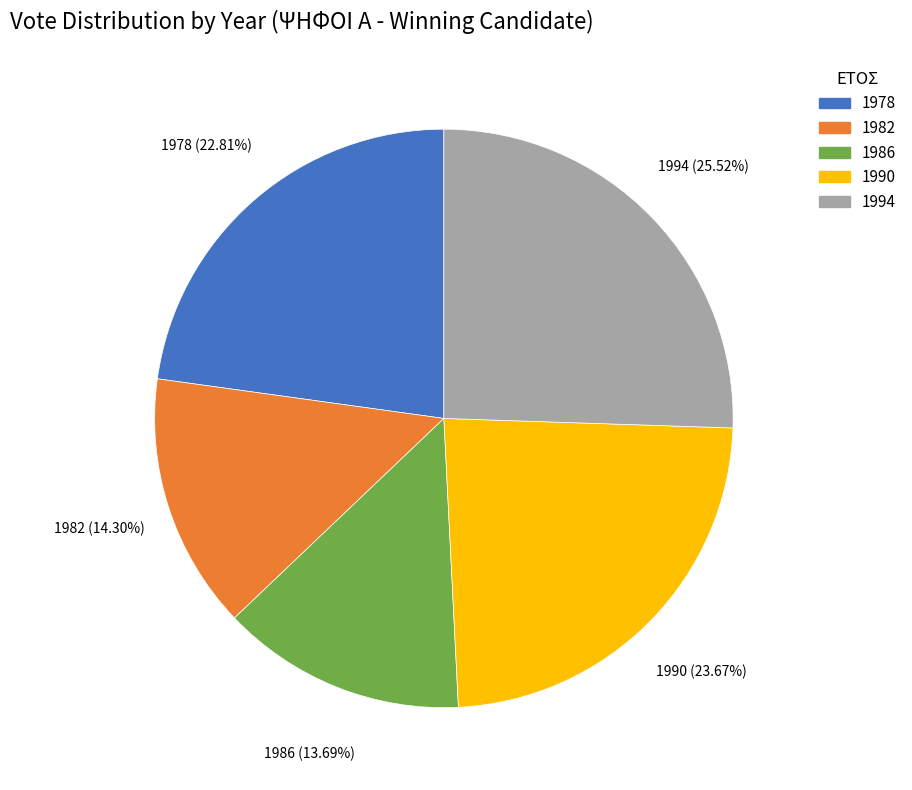

The 1986 slice represents 7% of the pie. True or false?

False